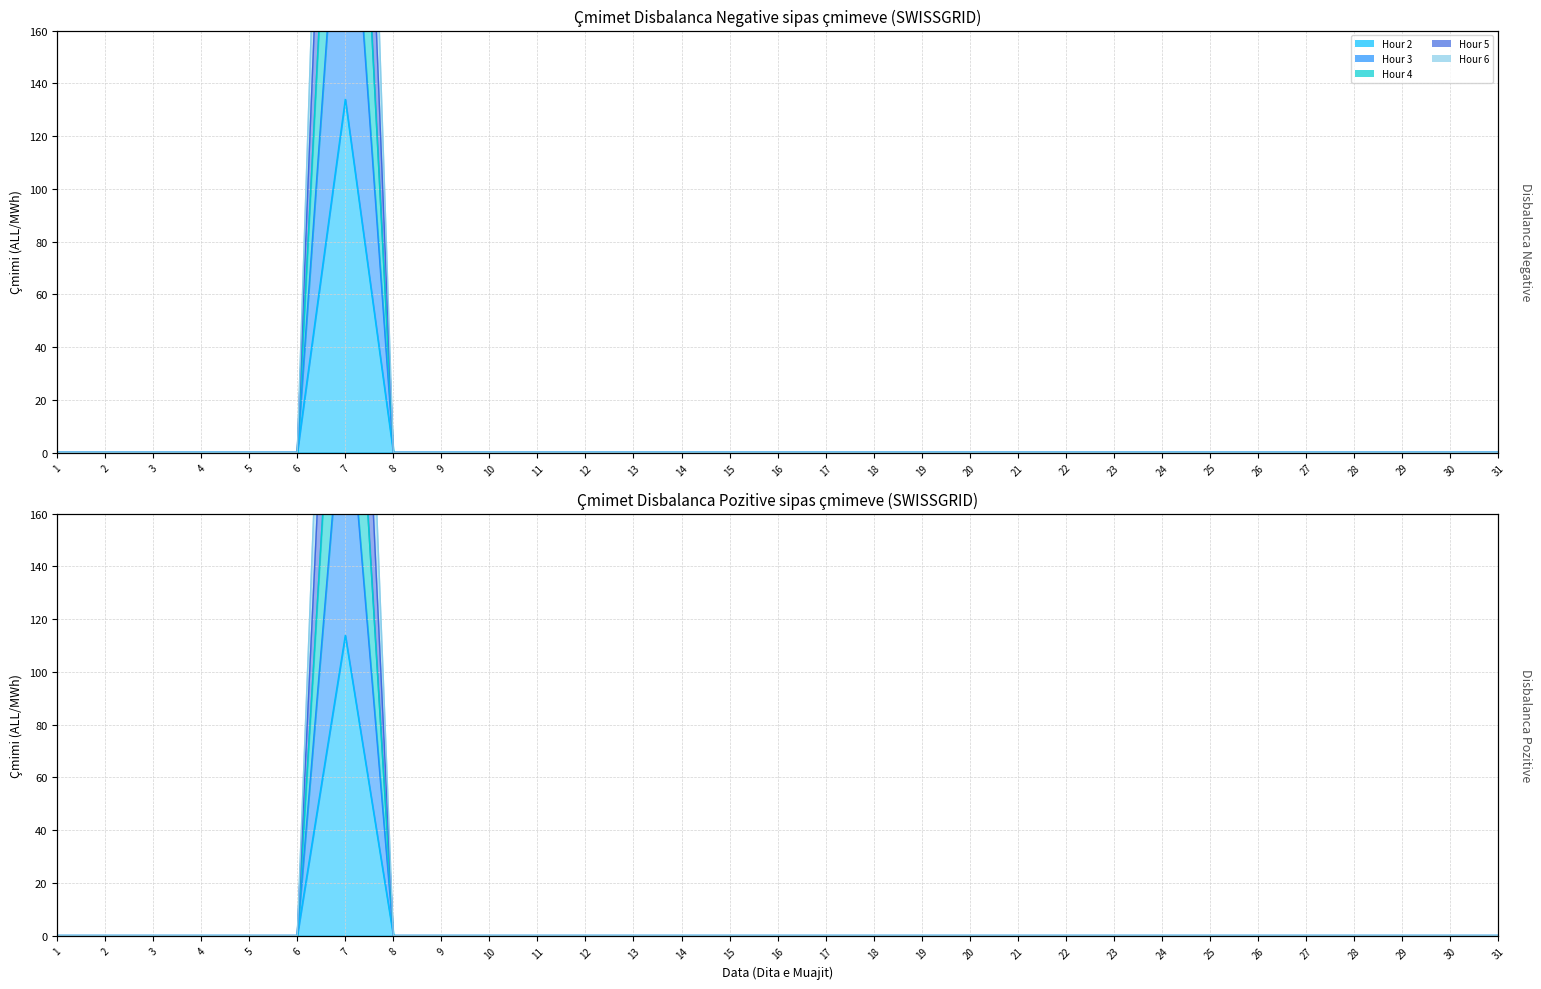

List the series in order of their peak value, lowest first.

Hour 3, Hour 4, Hour 5, Hour 6, Hour 2